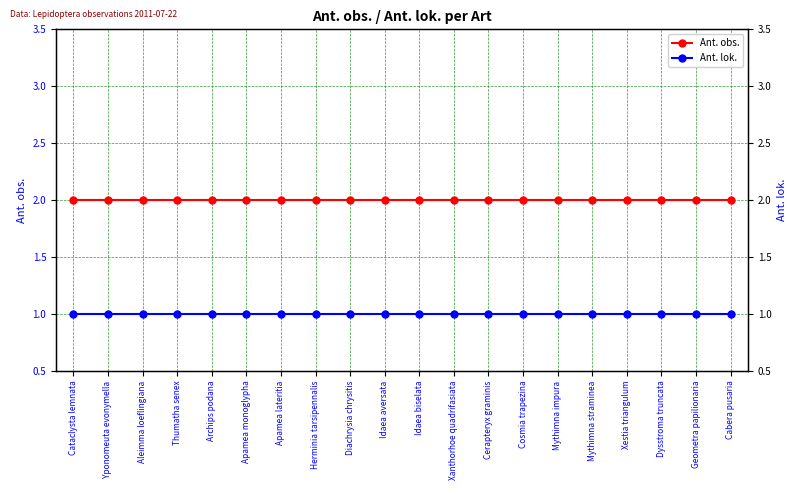

Reading right to left, transcribe all the data shown in this chart.

Ant. obs.: 2	2	2	2	2	2	2	2	2	2	2	2	2	2	2	2	2	2	2	2
Ant. lok.: 1	1	1	1	1	1	1	1	1	1	1	1	1	1	1	1	1	1	1	1